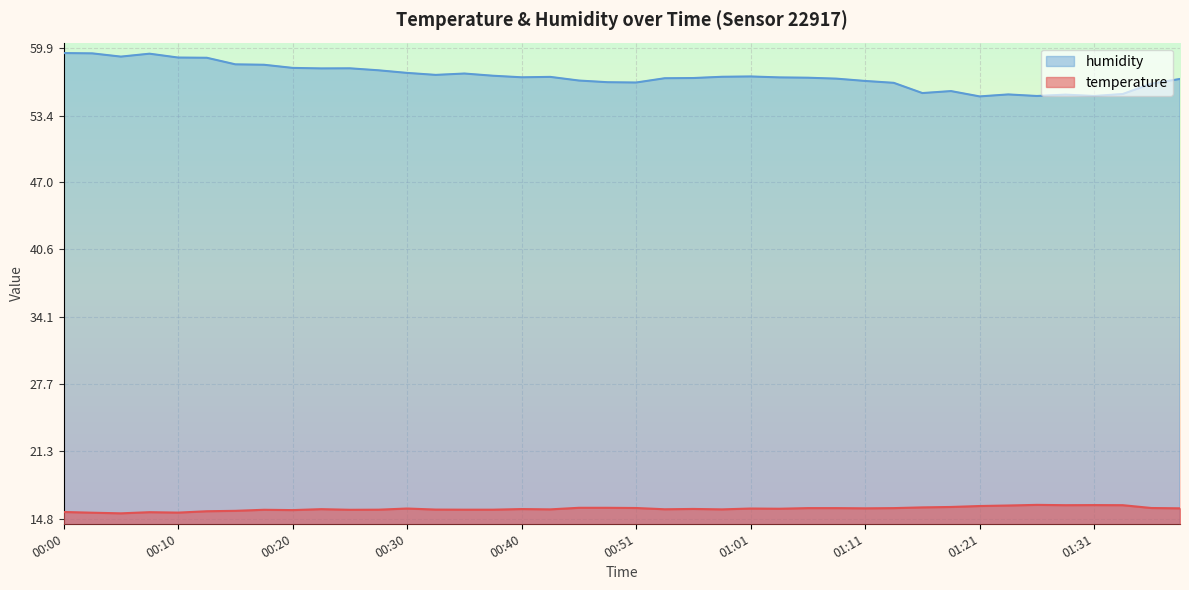

List the series in order of their overall mean, lowest first.

temperature, humidity